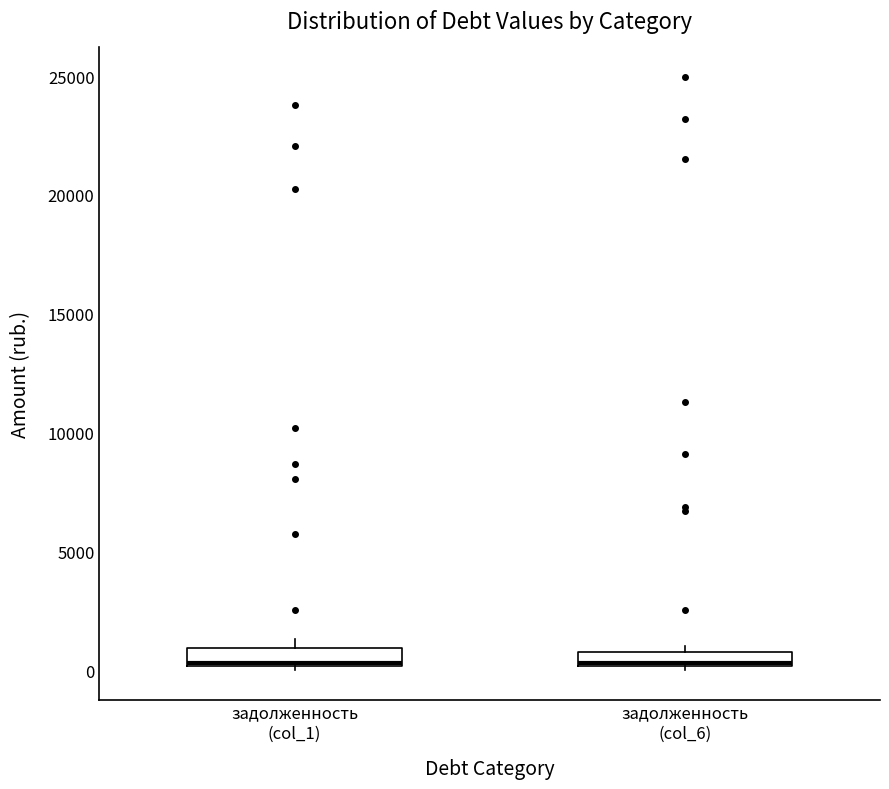

Where is the lower edge of the box for задолженность (col_1) on the y-axis? The values are not printed on the chart, so give them approximately, as read against the axis.

0